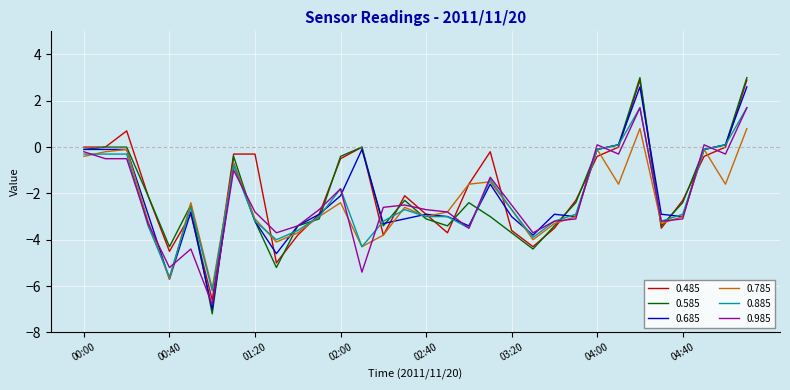

True or false: 0.985 and 0.485 intersect in this chart.

True